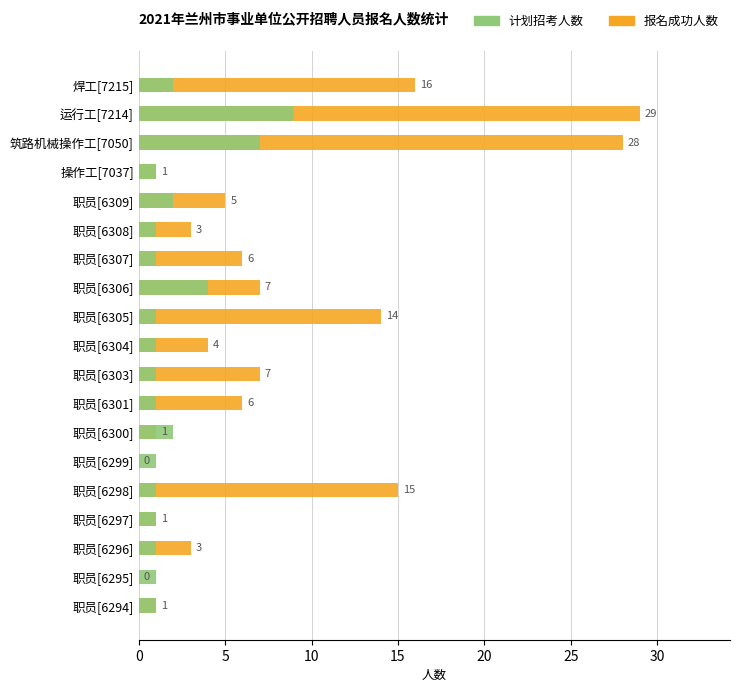

What is the spread (max minus min) of values at 职员[6305]?

13